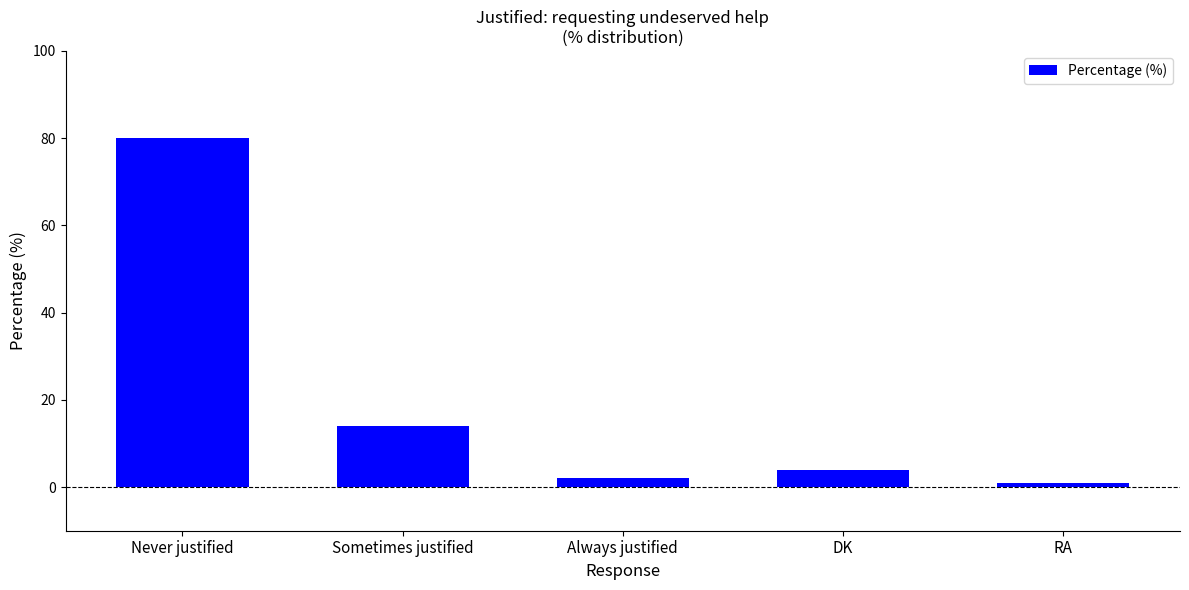

At which label does the data first exceed 4?

Never justified